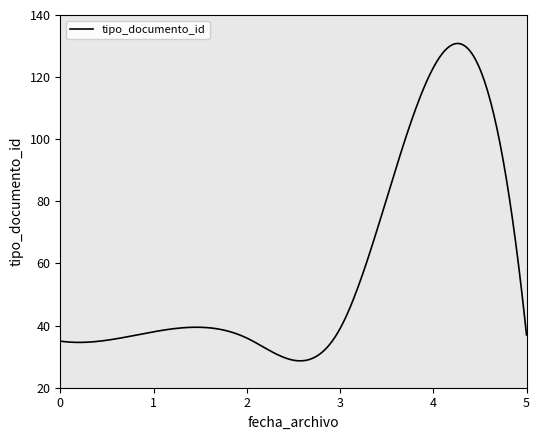

What is the greatest value displayed?

130.8